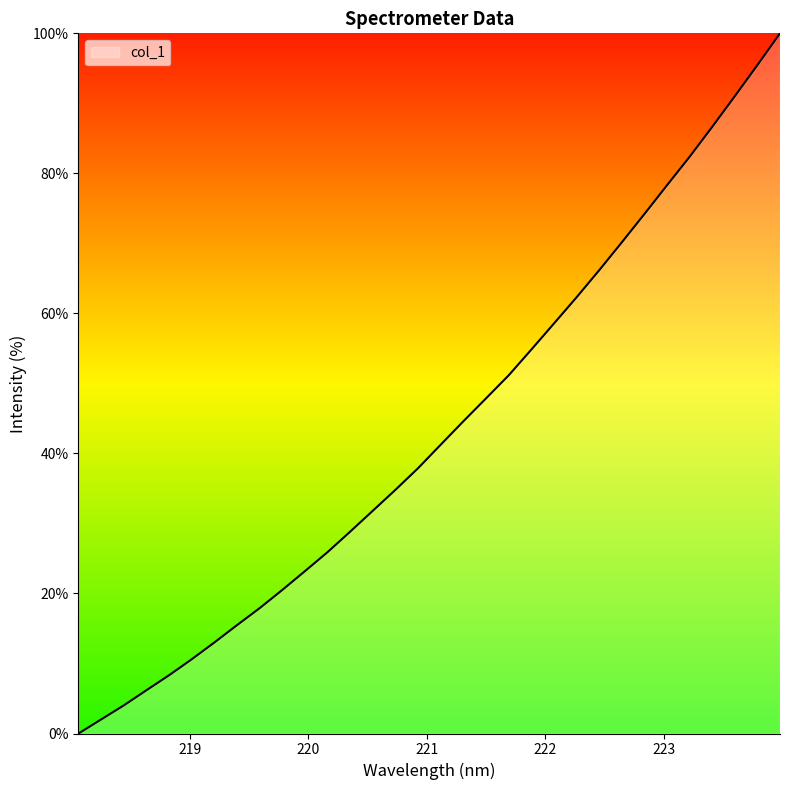

What is the difference between the maximum and minimum values?

100.0